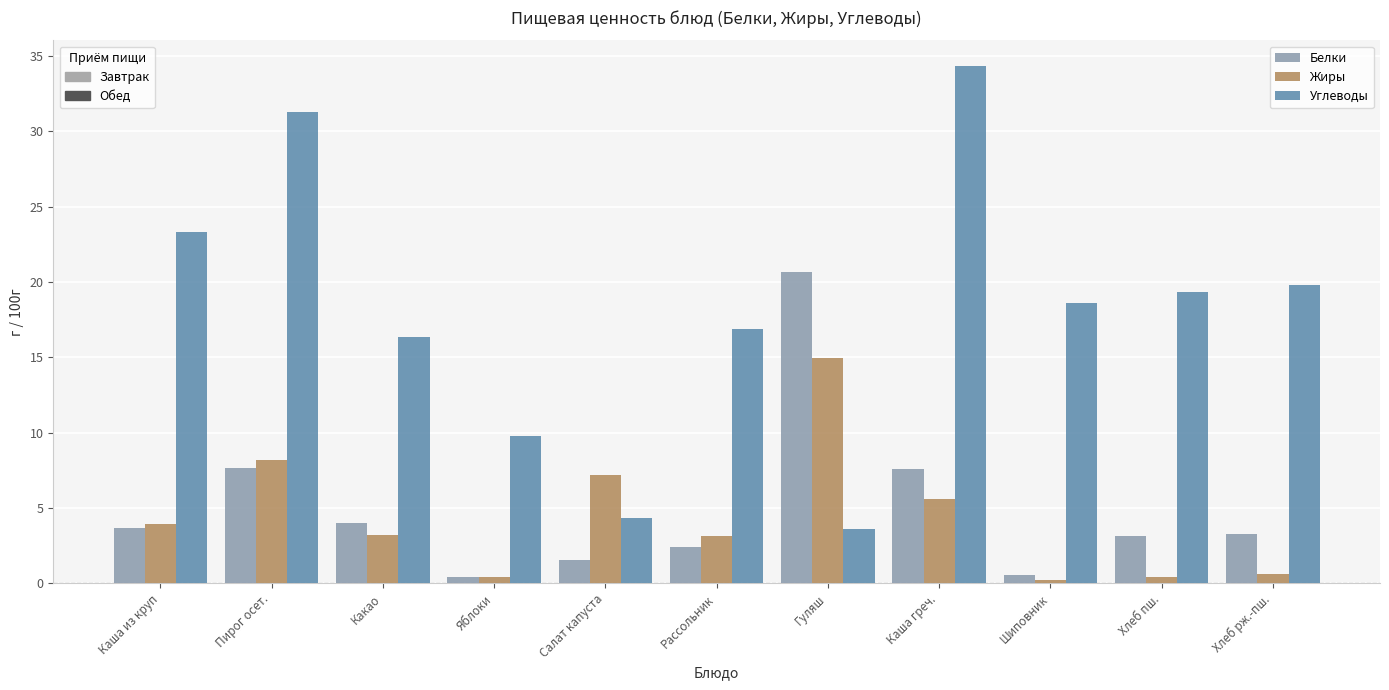

What is the total value across all series at Рассольник?

22.4